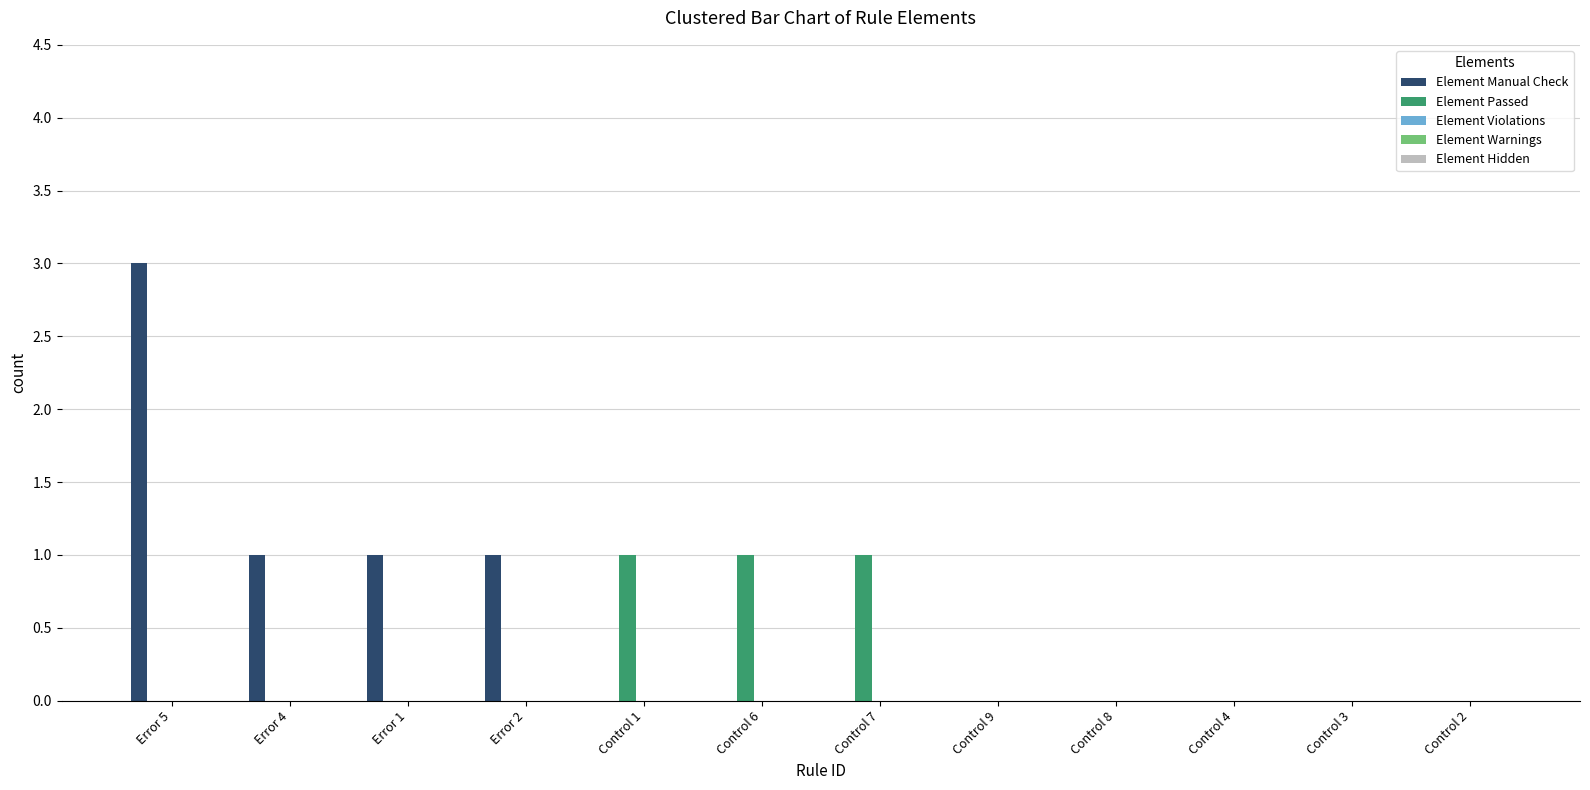

The value of Element Passed at Error 1 is 0. True or false?

True